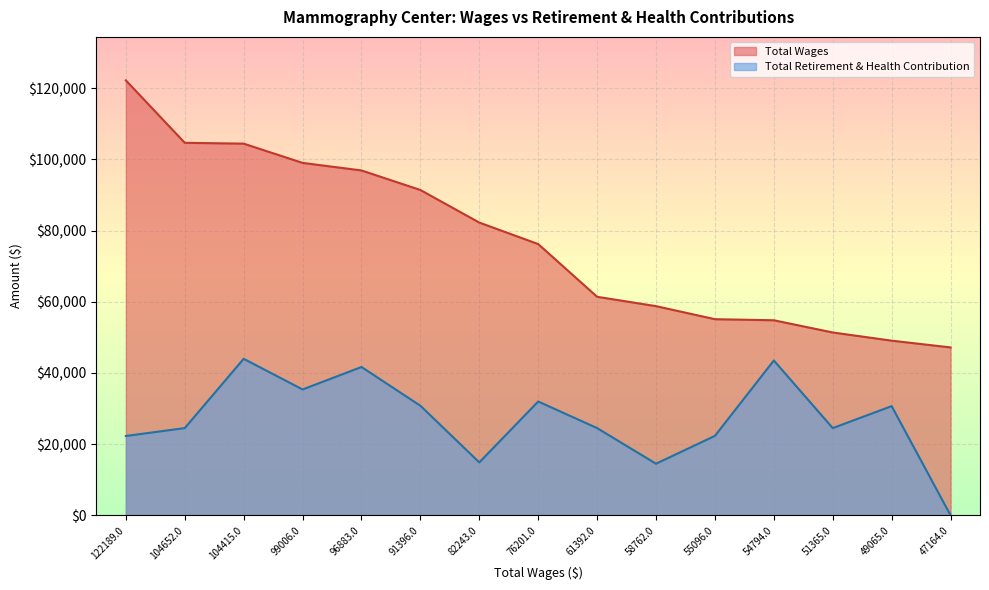

Where is the first local minimum for Total Retirement & Health Contribution?

99006.0